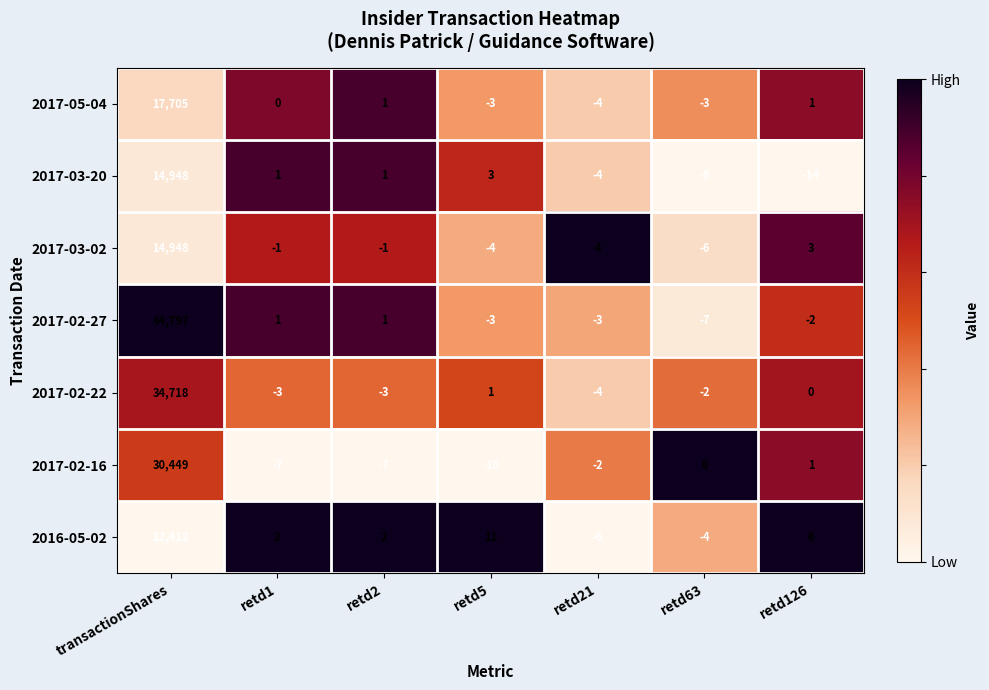

Rank the series at retd63 from lowest to highest value.

2017-03-20, 2017-02-27, 2017-03-02, 2016-05-02, 2017-05-04, 2017-02-22, 2017-02-16